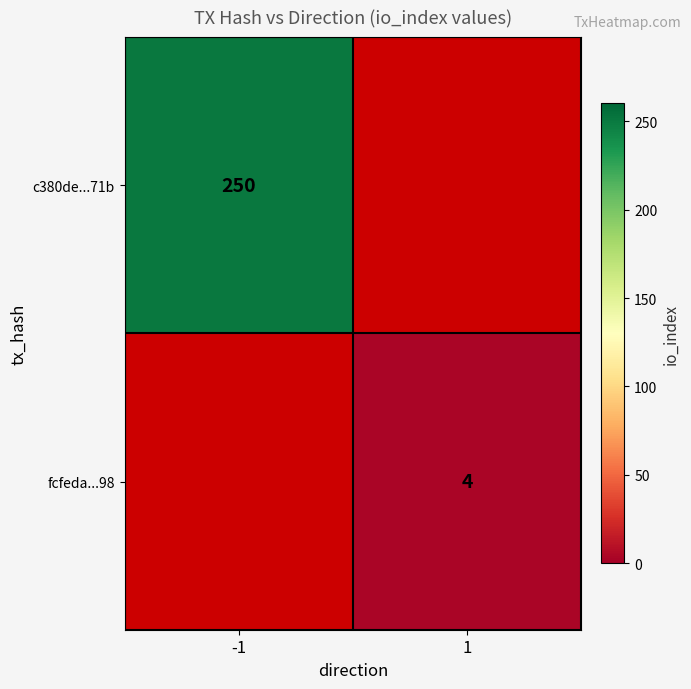

True or false: c380de...71b has a value of 250 at -1.

True